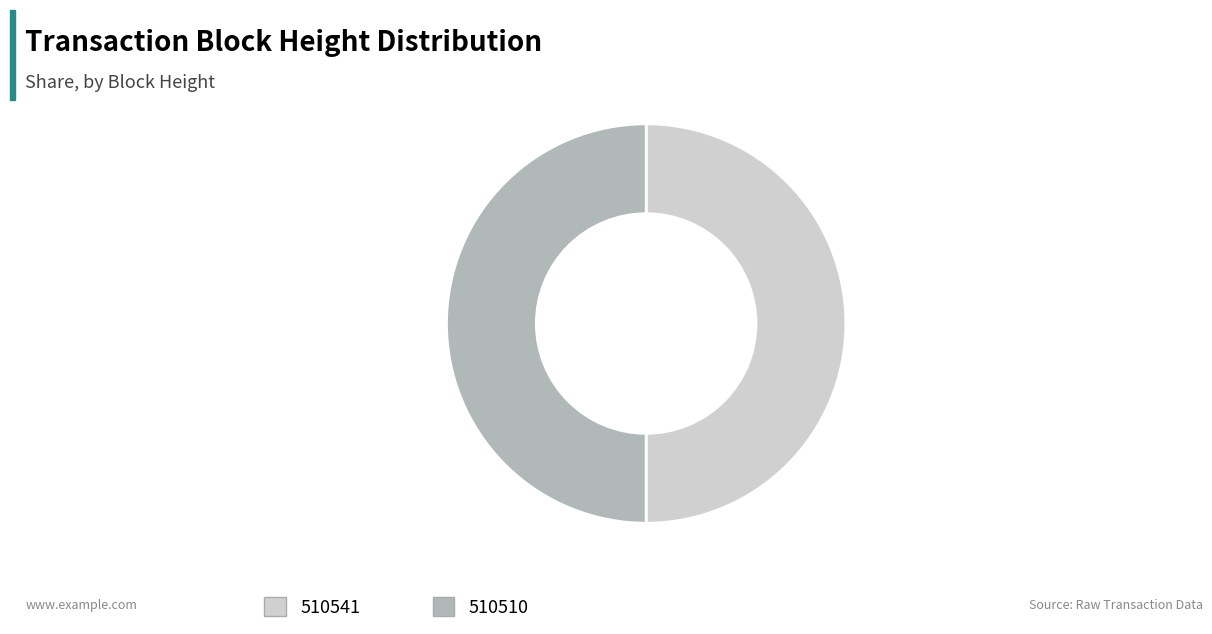

The 510541 slice represents 50% of the pie. True or false?

True